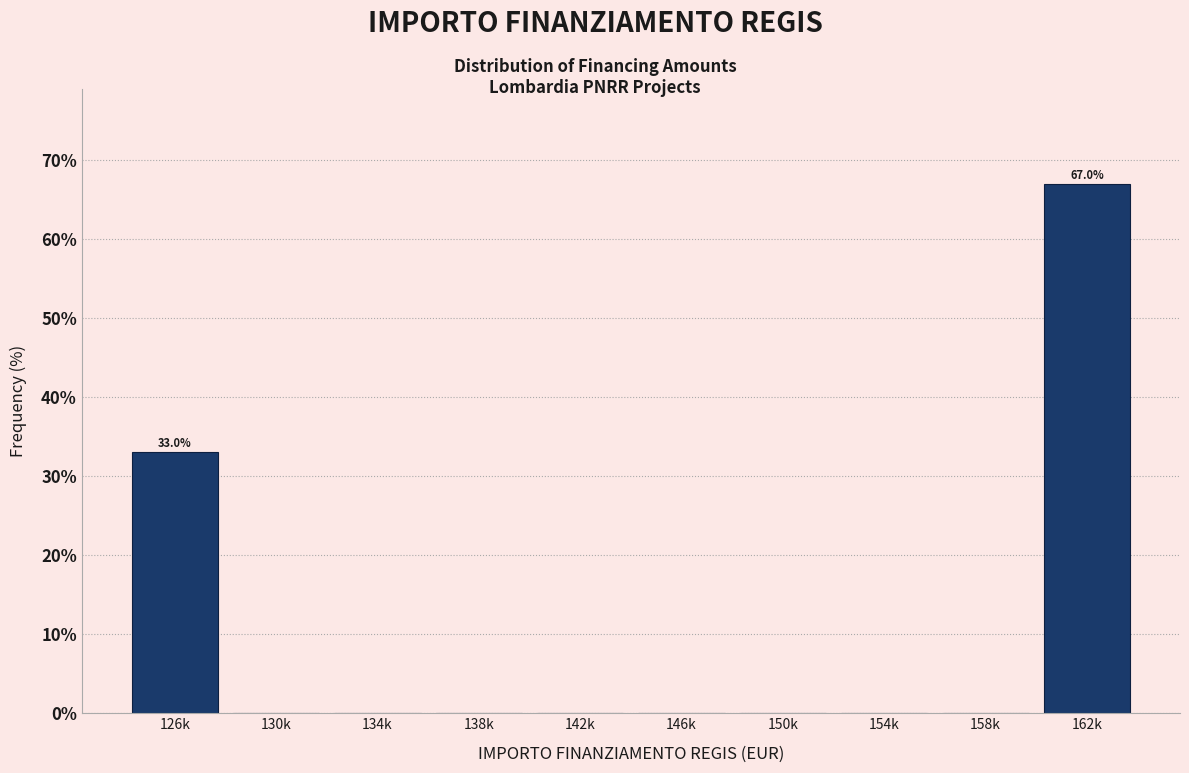

Reading left to right, extract all data points from this chart.

126k=33.0	130k=0.0	134k=0.0	138k=0.0	142k=0.0	146k=0.0	150k=0.0	154k=0.0	158k=0.0	162k=67.0